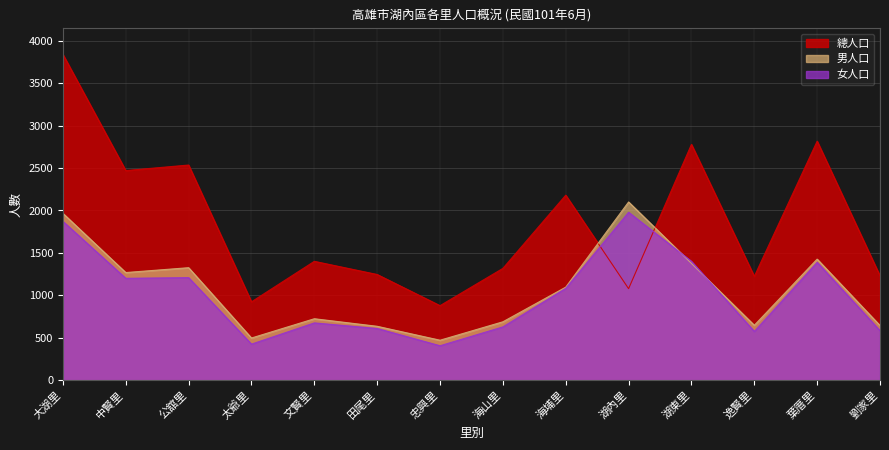

What is the average value of the 女人口 series?

1003